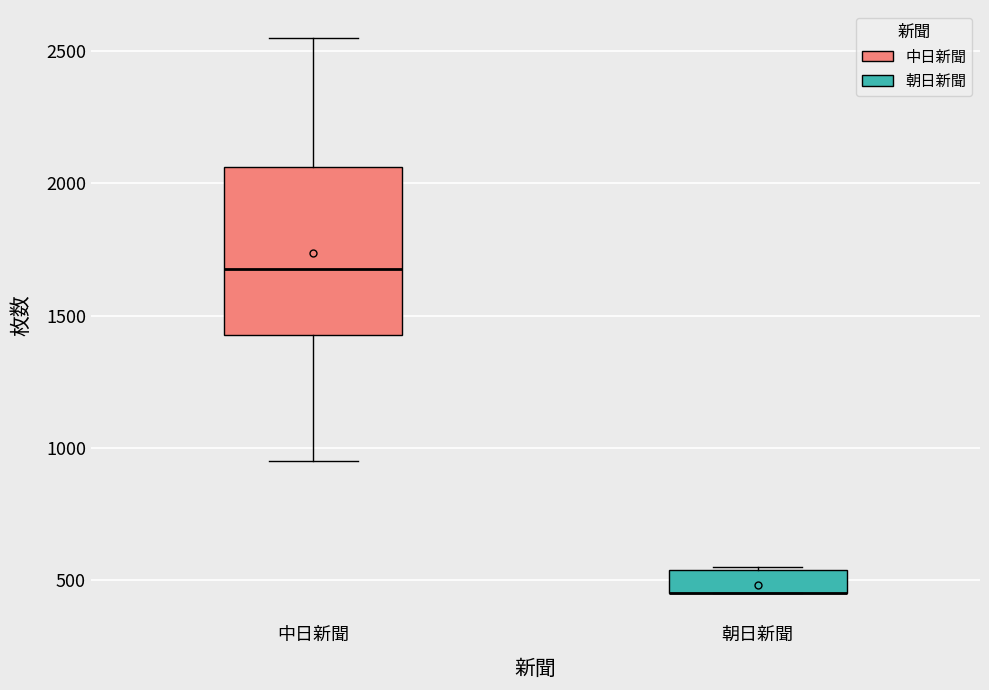

Reading left to right, read every box against the y-axis: the position of its median line, the range the box covers, and the ends of its whiskers. The values are not printed on the chart, so give them approximately, as read against the axis.

中日新聞: median 1700, box 1450 to 2050, whiskers 950 to 2550
朝日新聞: median 450 (drawn on the box's lower edge), box 450 to 550, whiskers 450 to 550